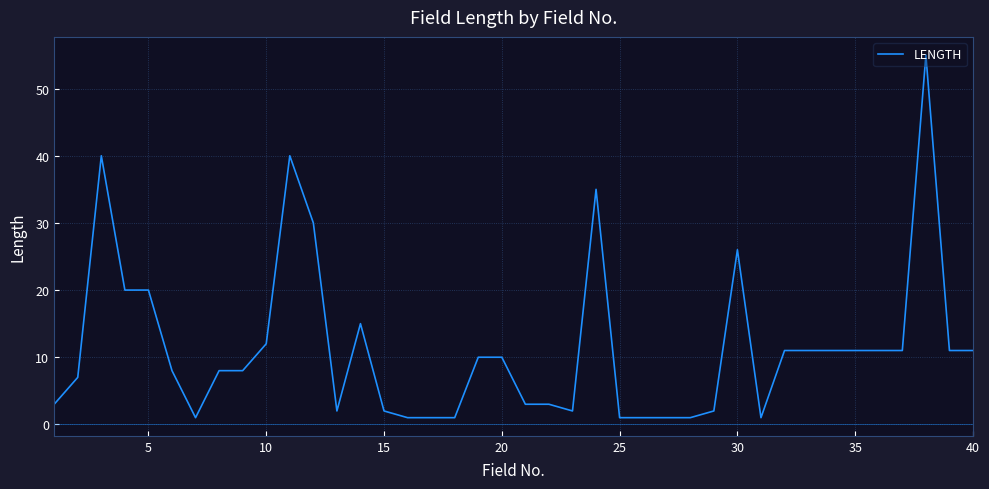

What is the maximum value shown in the chart?

55